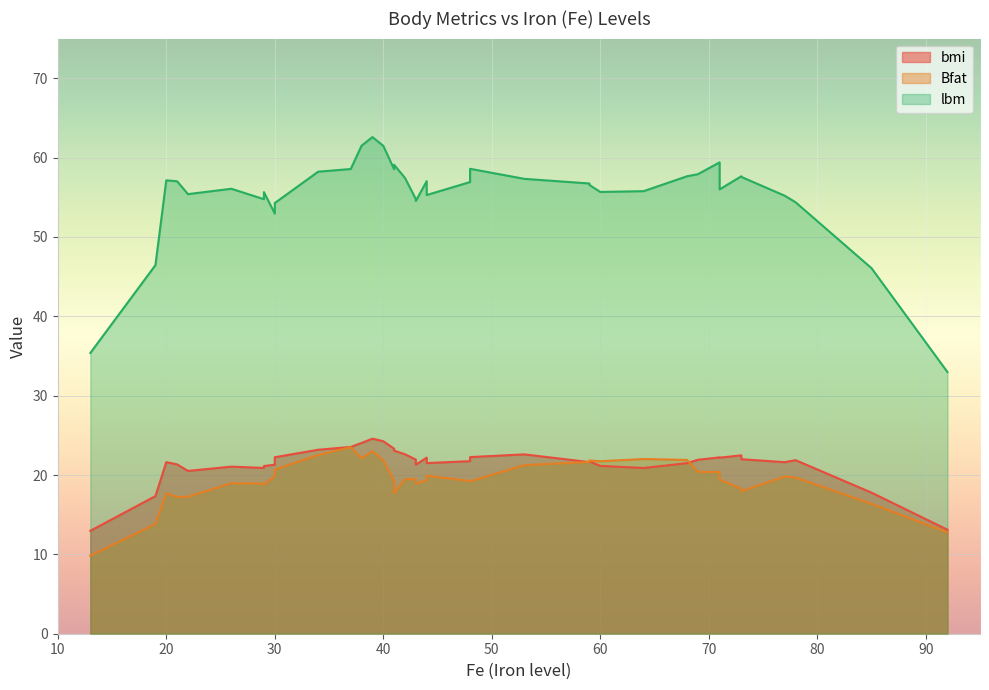

True or false: bmi and lbm intersect in this chart.

False